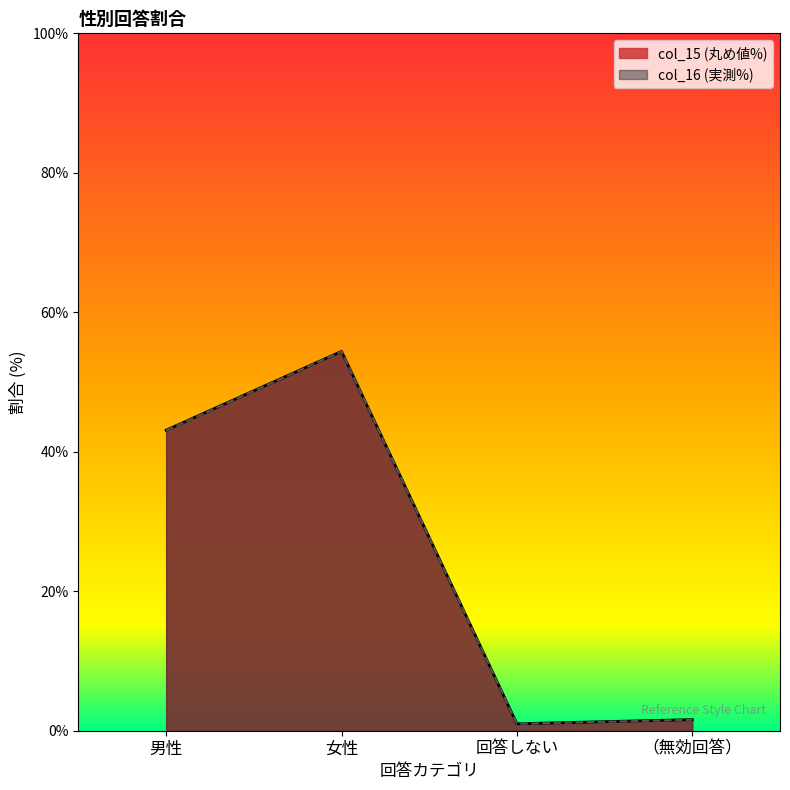

What is the label of the 3rd point from the right?

女性